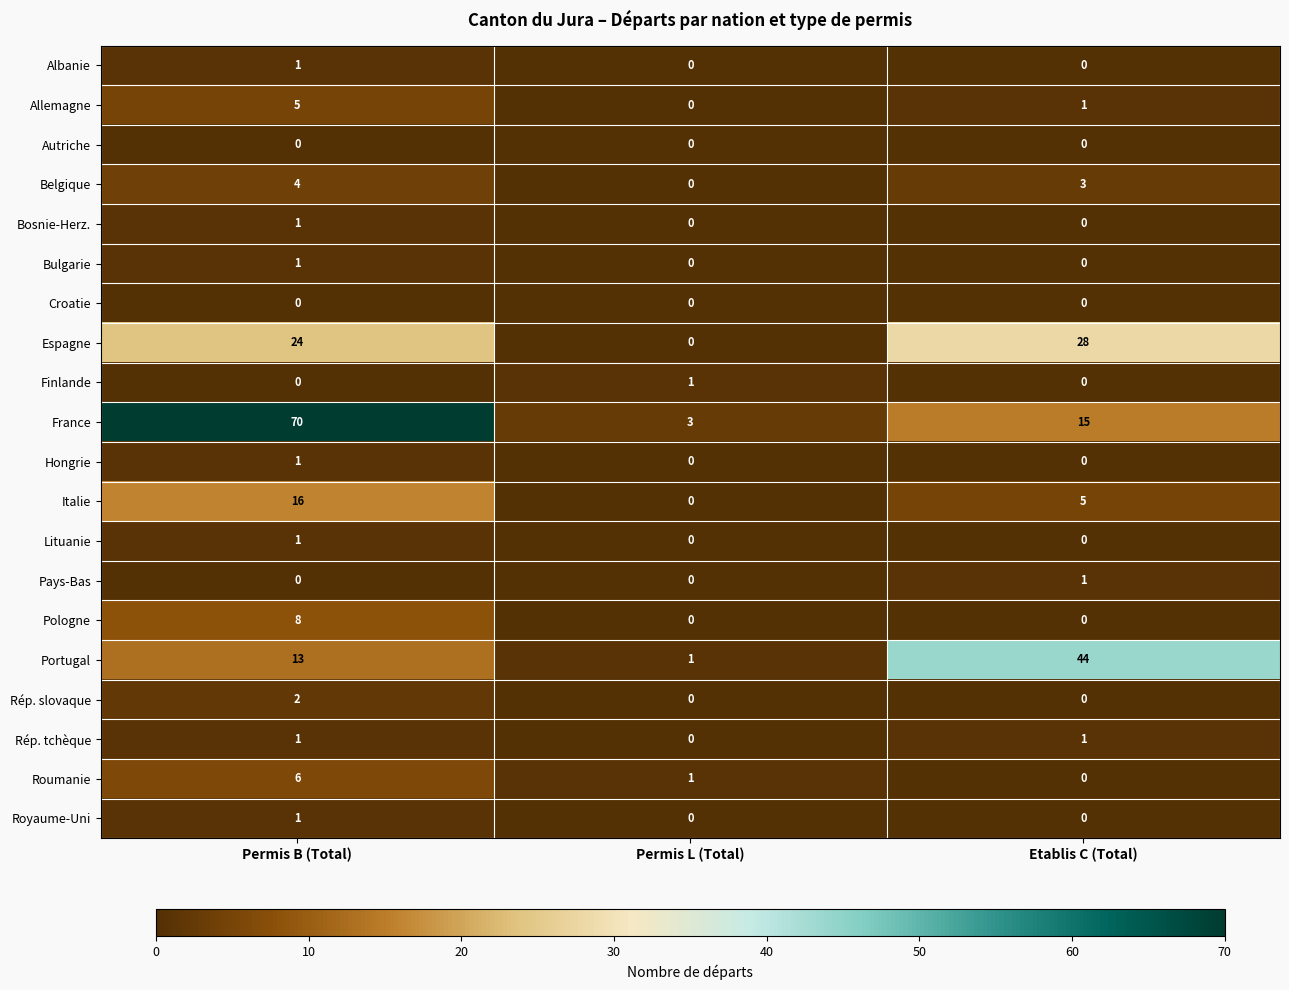

What is the sum of all Belgique values?

7